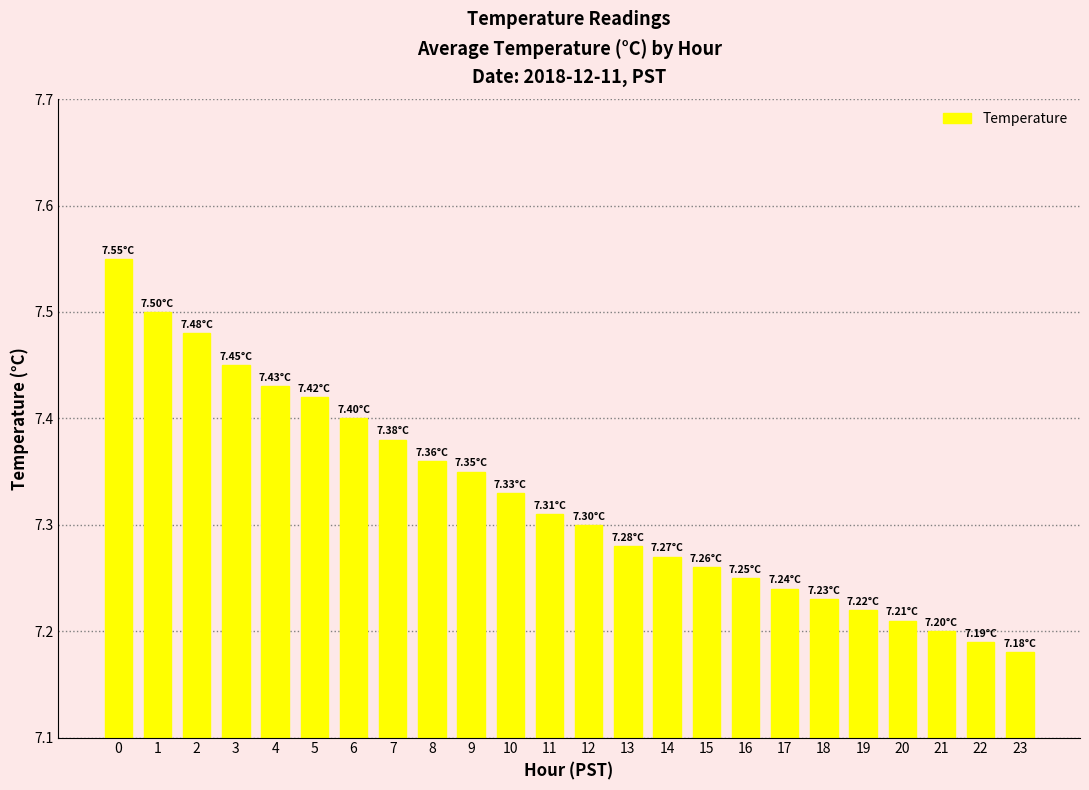

What is the difference between the second highest and second lowest values?

0.3